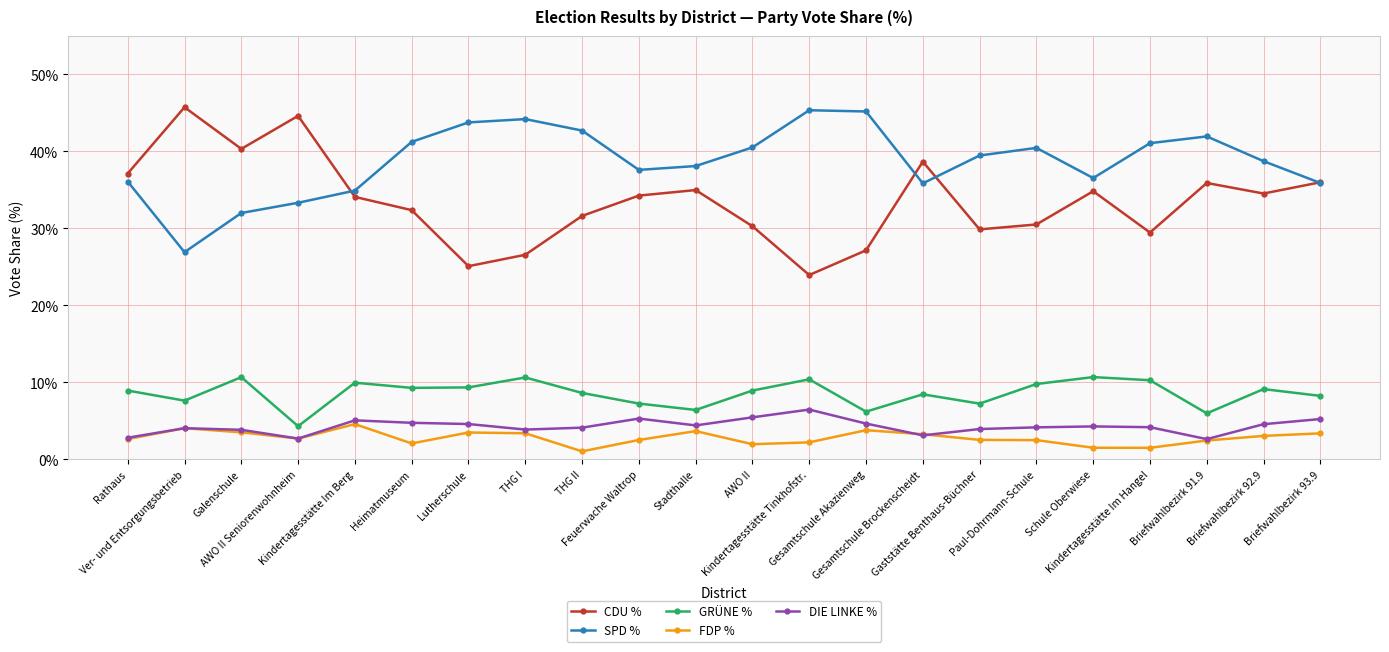

True or false: GRÜNE % has more than 2 points higher than both neighbors.

True